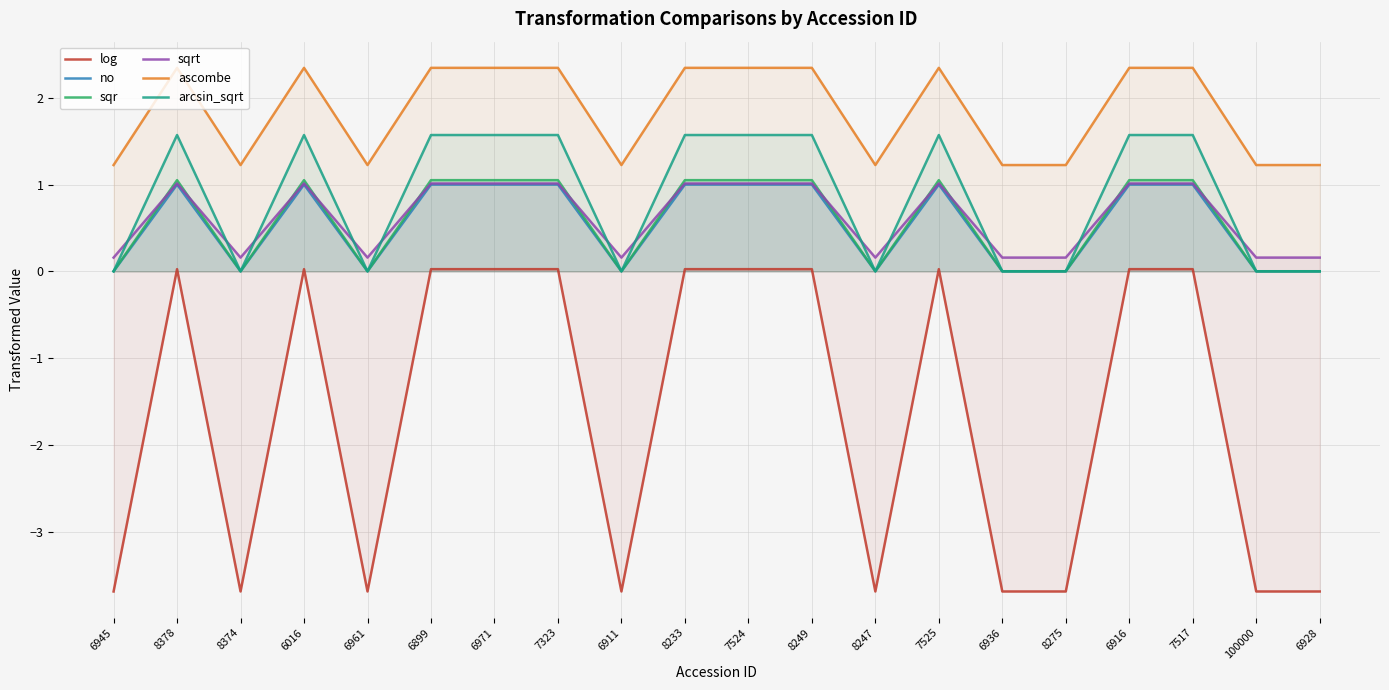

What are all the series names shown in the legend?

log, no, sqr, sqrt, ascombe, arcsin_sqrt